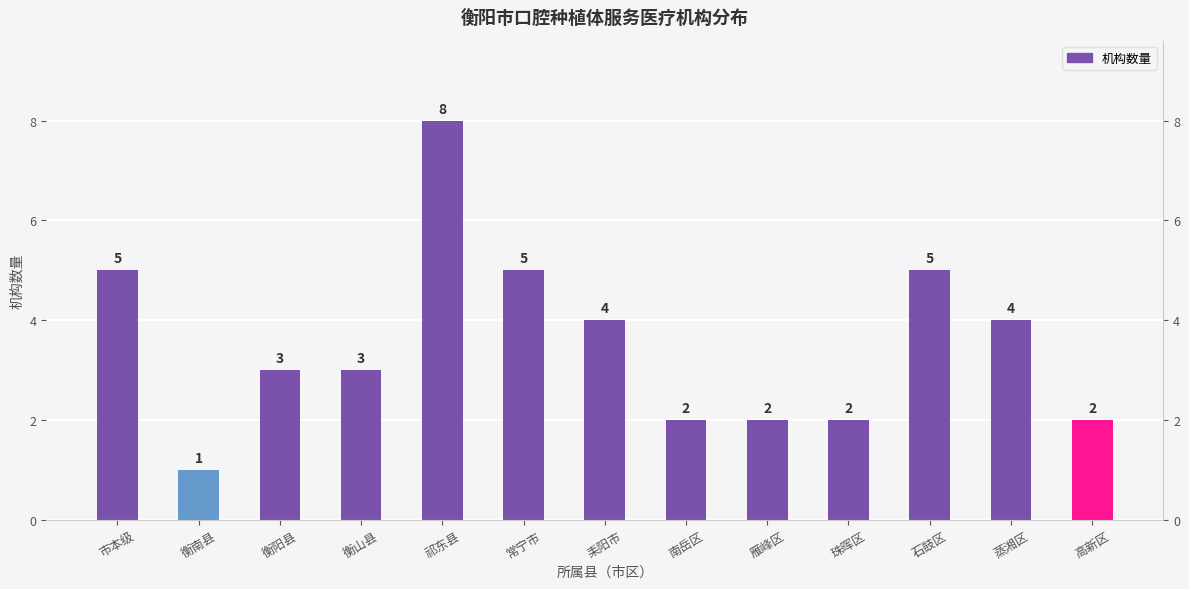

How many bars are there in total?

13